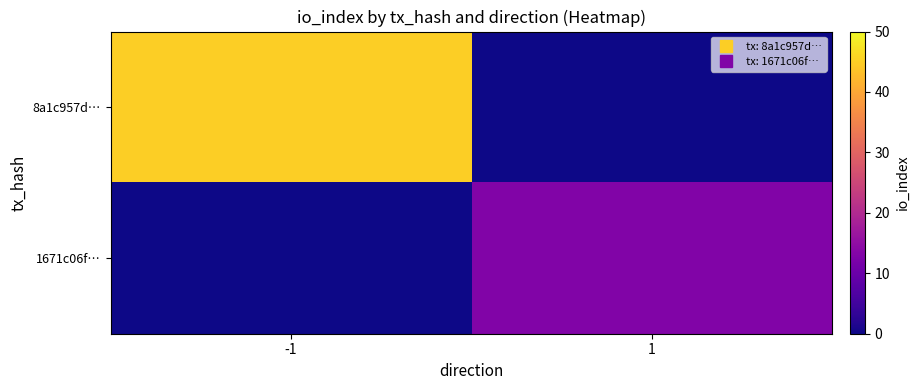

Count the number of data series in this chart.

2